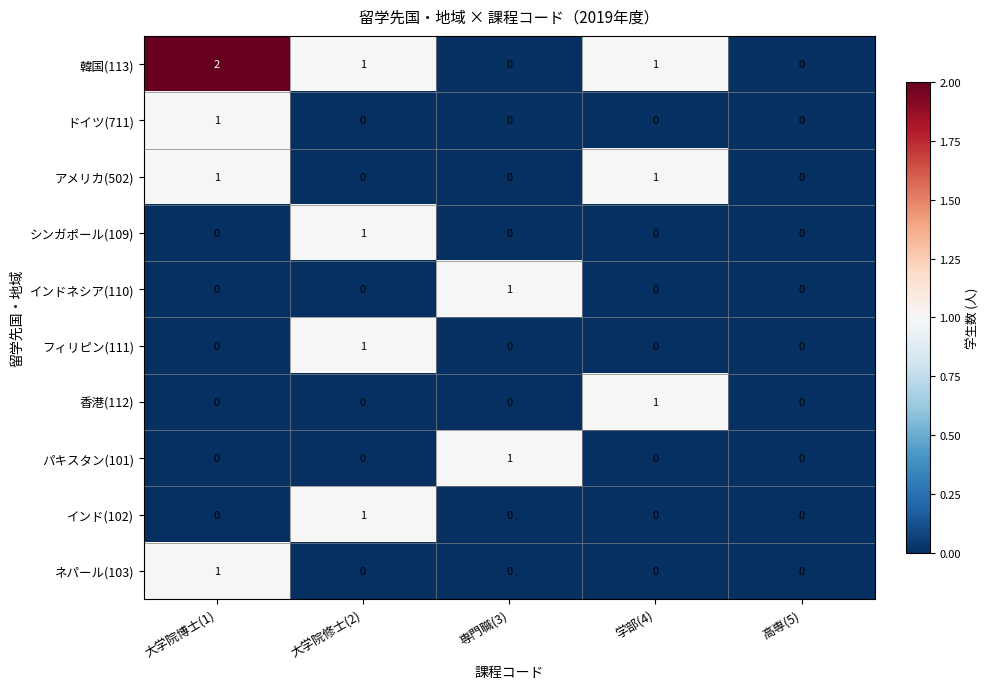

Which series has the widest spread of values?

韓国(113)